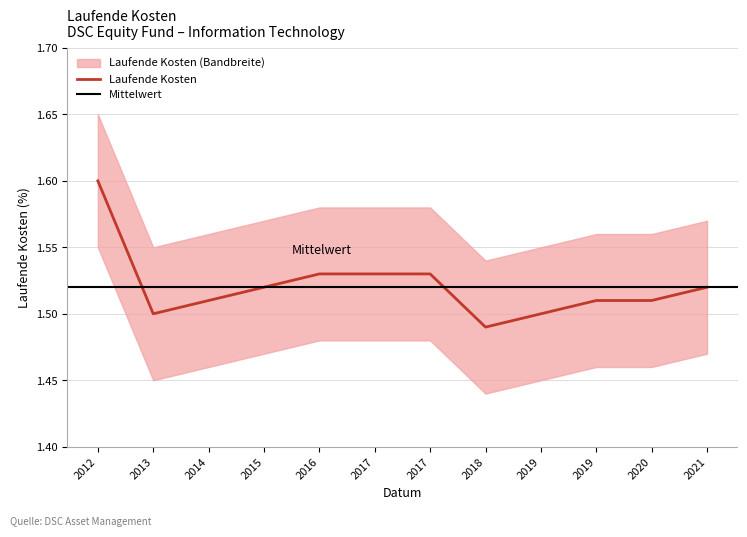

Between 2014-10-31 and 2021-10-31, which series saw the biggest shift?

Laufende Kosten